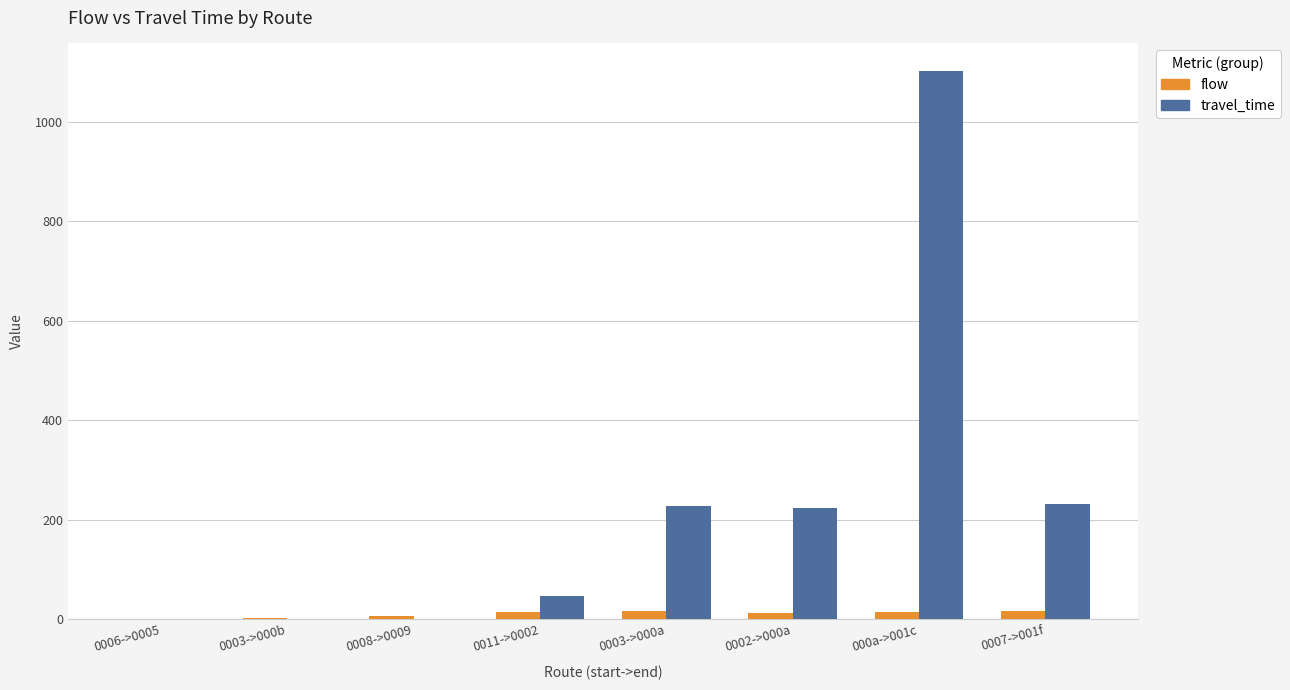

The flow series shows 15 at 000a->001c. True or false?

True